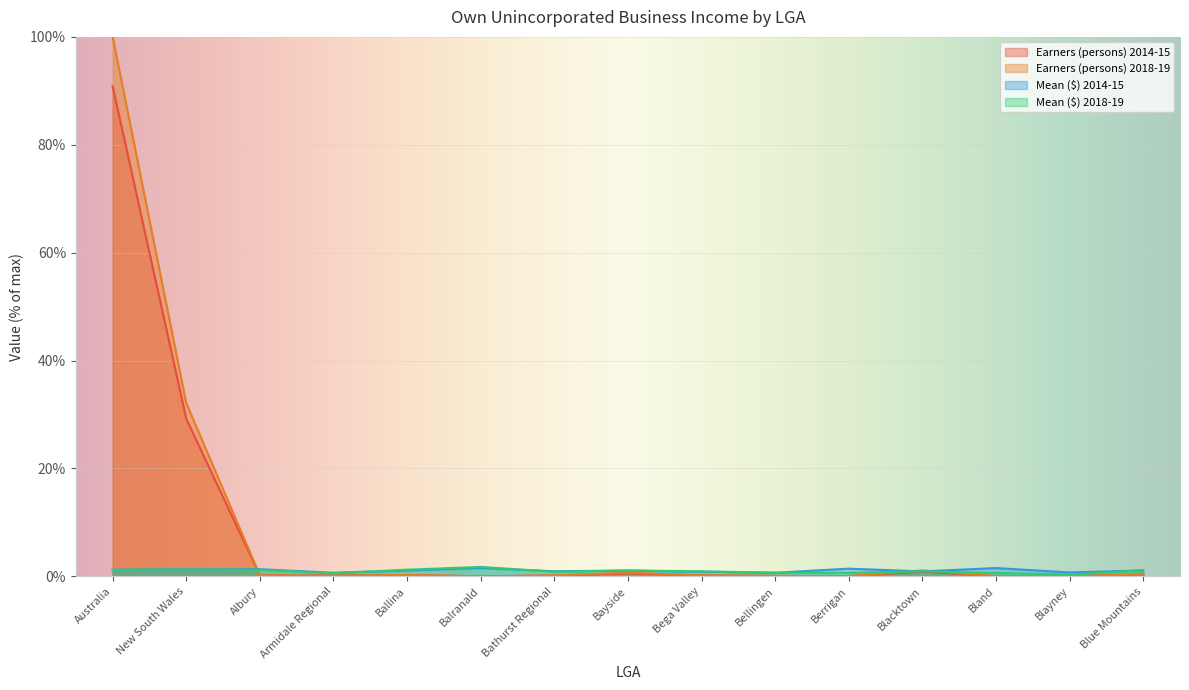

At Ballina, list the series in order from smallest to largest.

Earners (persons) 2014-15, Earners (persons) 2018-19, Mean ($) 2014-15, Mean ($) 2018-19